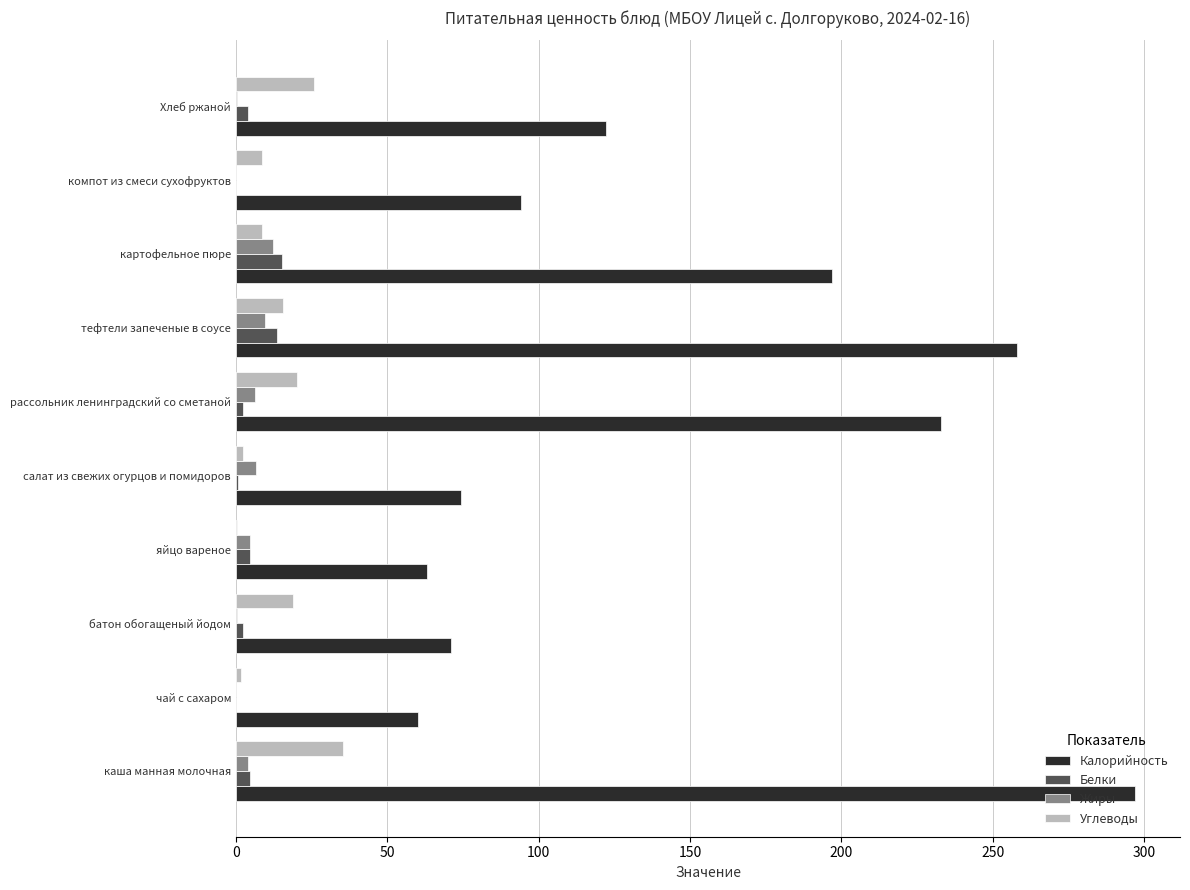

Which series has the largest total across all categories?

Калорийность